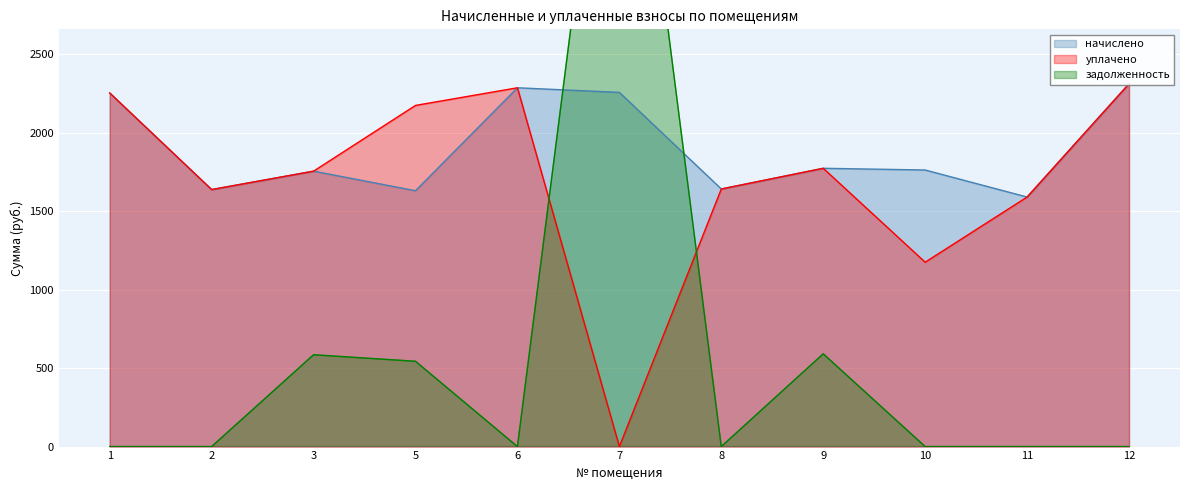

At which category does задолженность reach its first local valley?

6